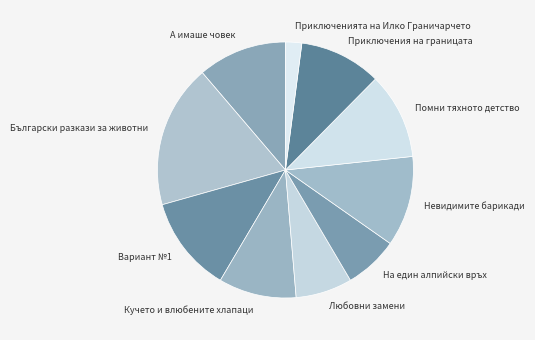

Is it true that Вариант №1 is 12% of the pie?

True